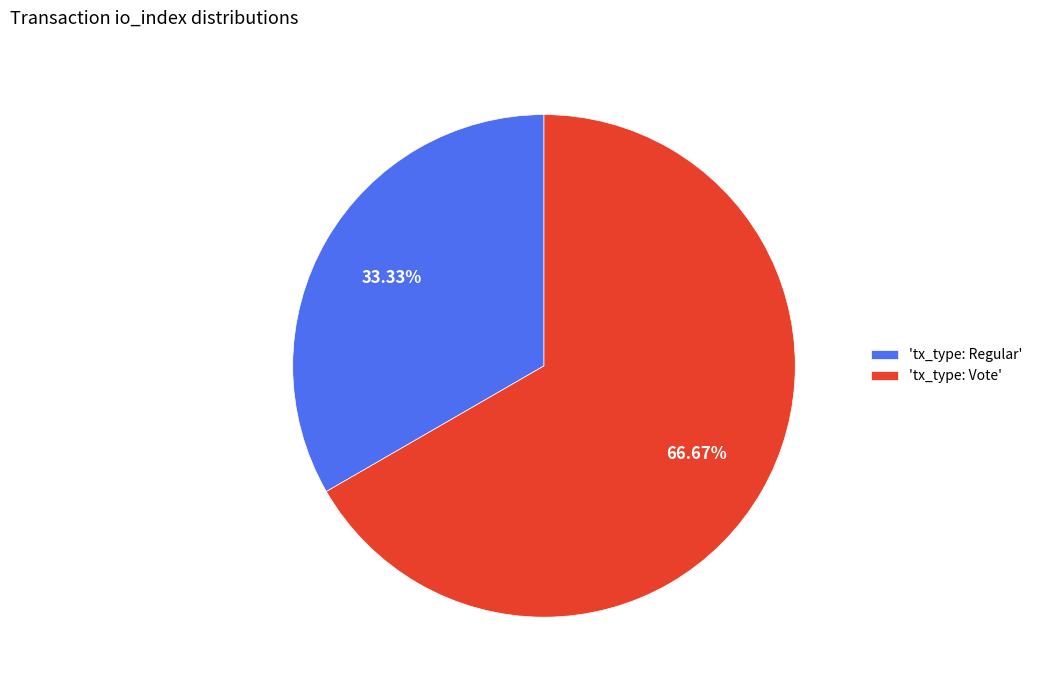

To the nearest percent, what is the average slice percentage?

50%